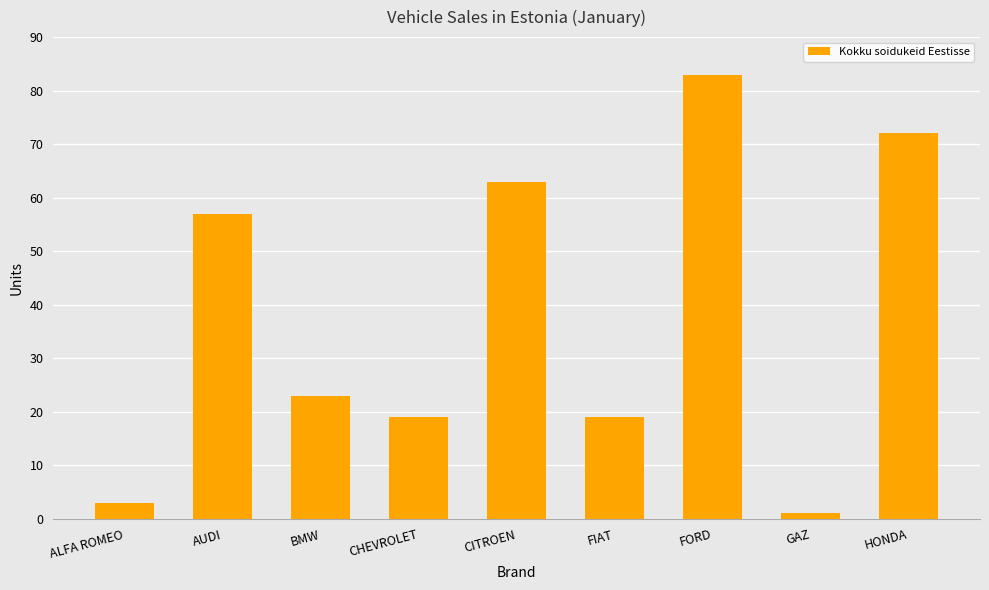

Reading left to right, what are all the values shown in this chart?

3	57	23	19	63	19	83	1	72